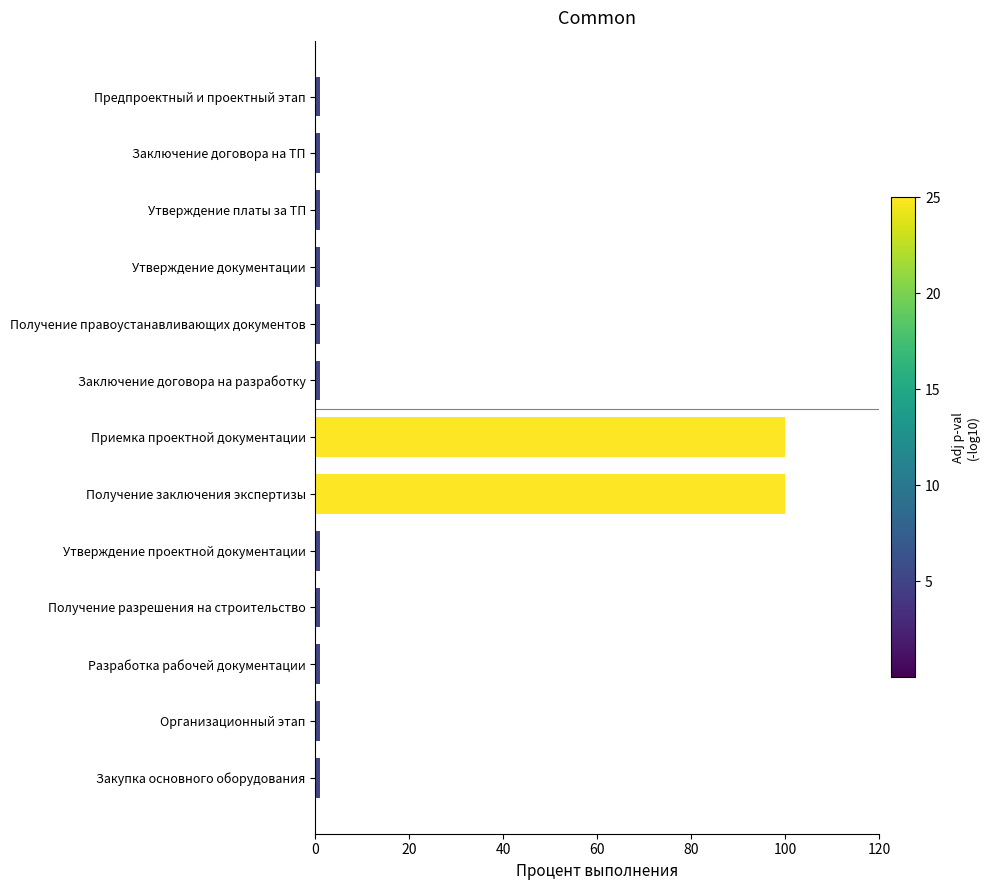

What is the difference between the maximum and minimum values?

99